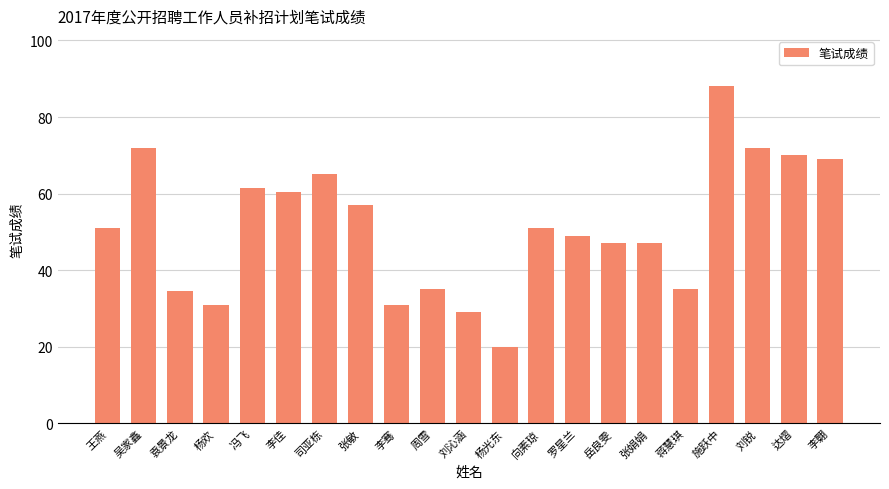

How many data points does each series have?

21